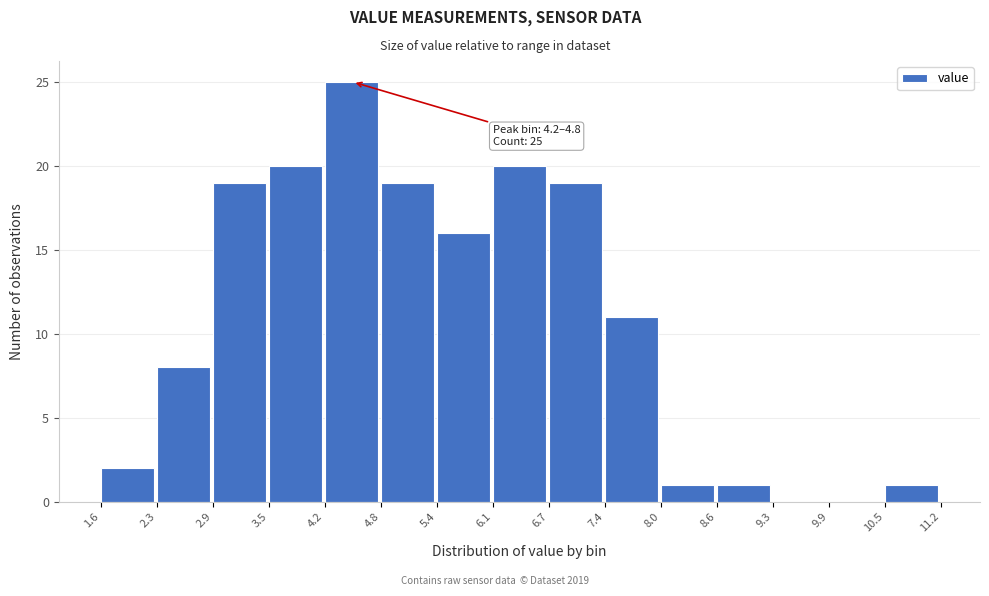

Over which range of the x-axis is the bar tallest?

4.2 to 4.8